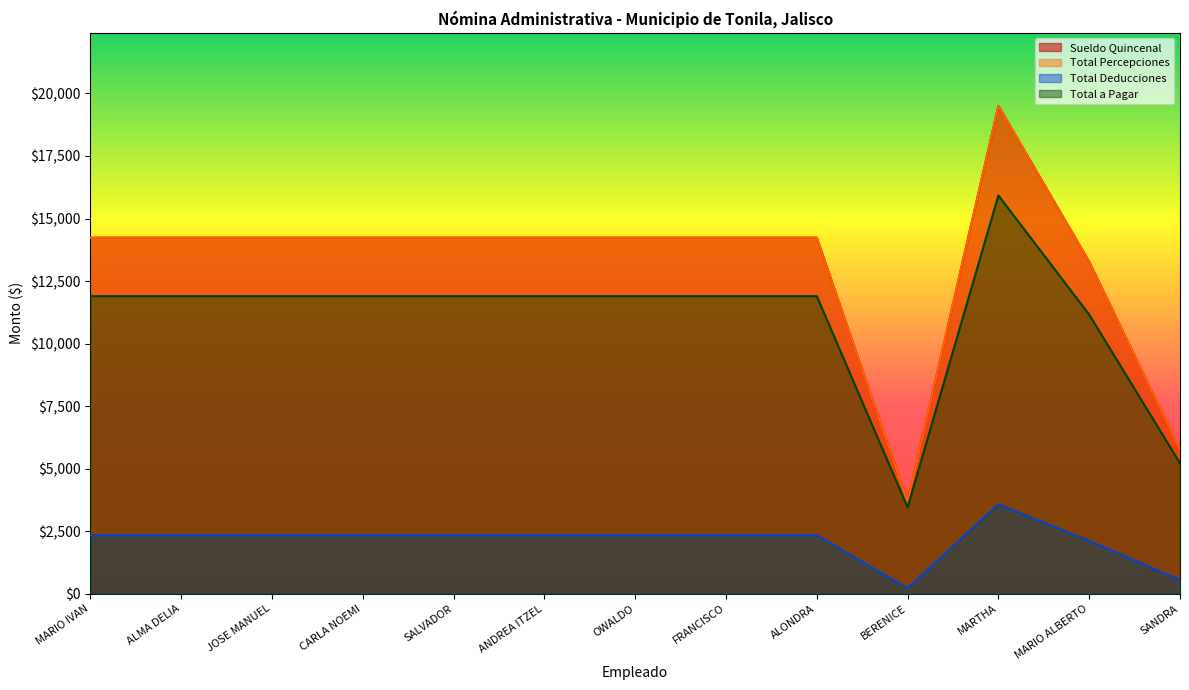

What is the value of the Total a Pagar point at the 6th from the left?

11897.1